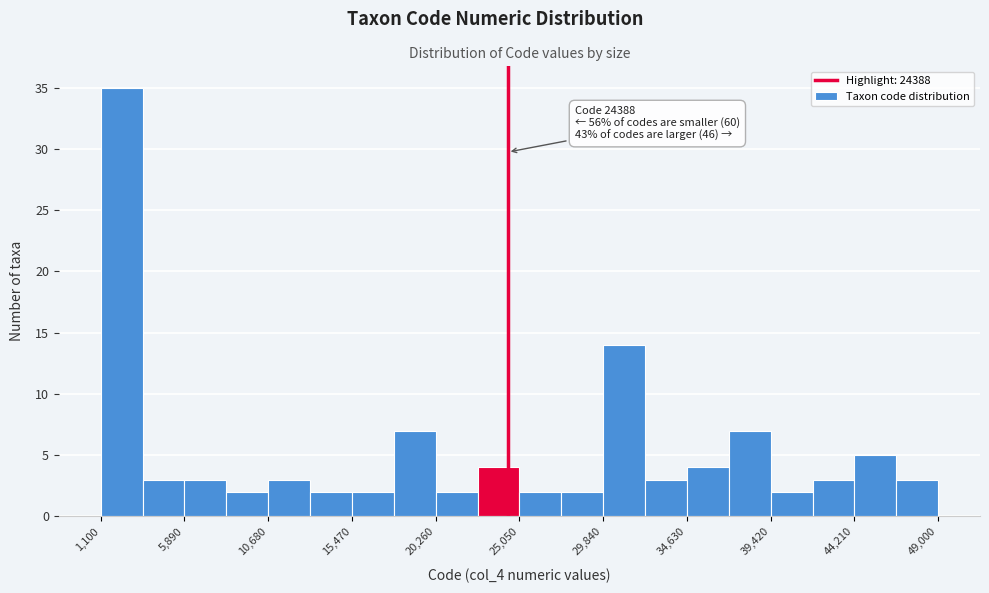

Which range on the x-axis has the tallest bar?

1000 to 3500